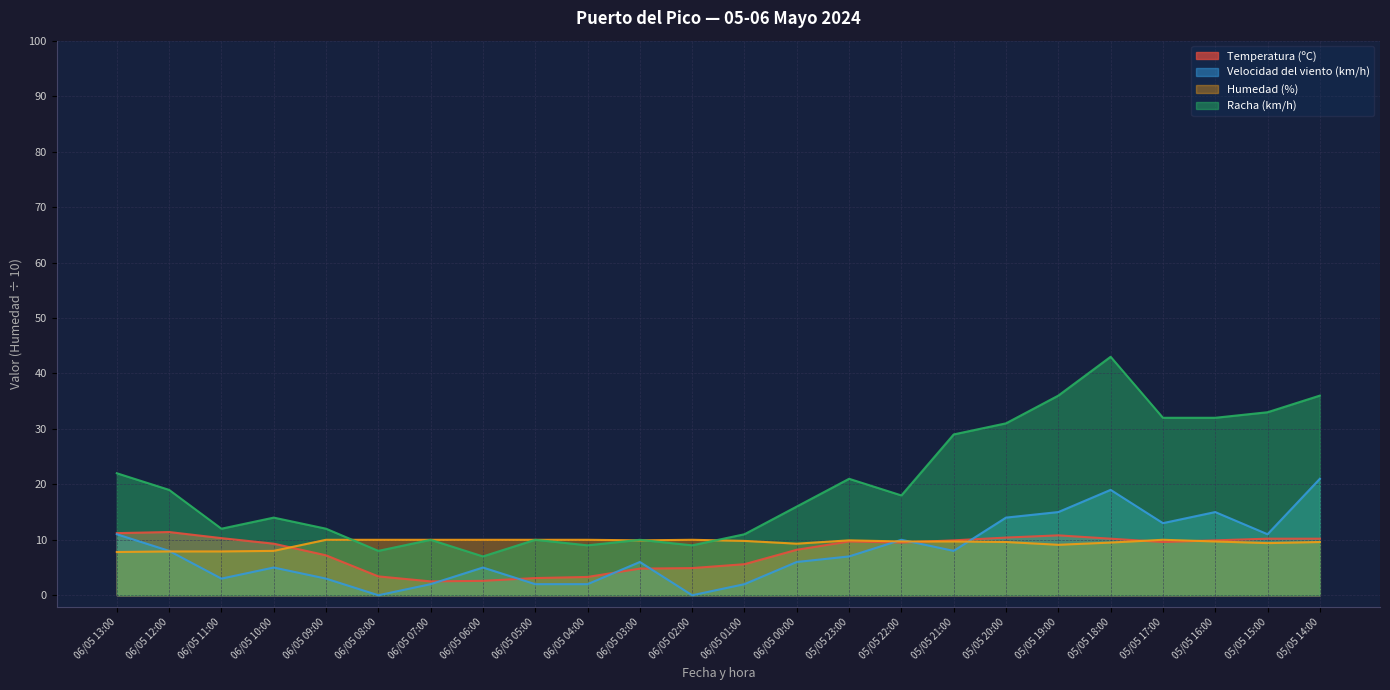

At which label does Humedad (%) first exceed 9?

06/05 09:00